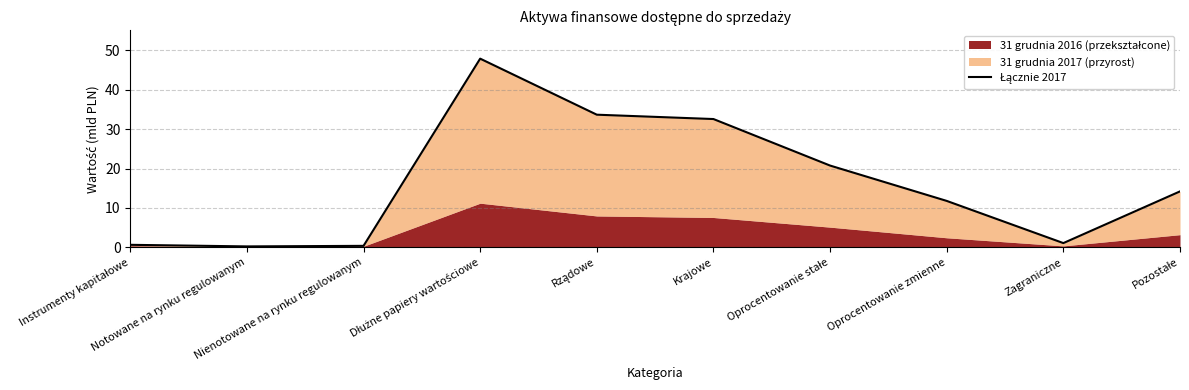

True or false: the data shows 0.7 at Instrumenty kapitałowe.

True